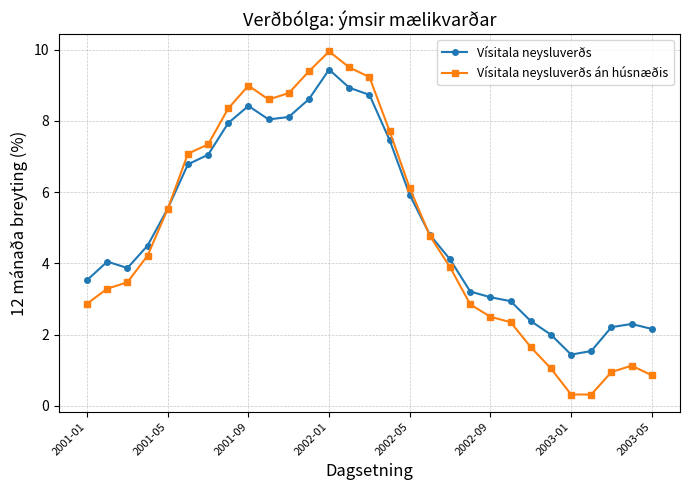

What is the smallest value displayed?

0.3